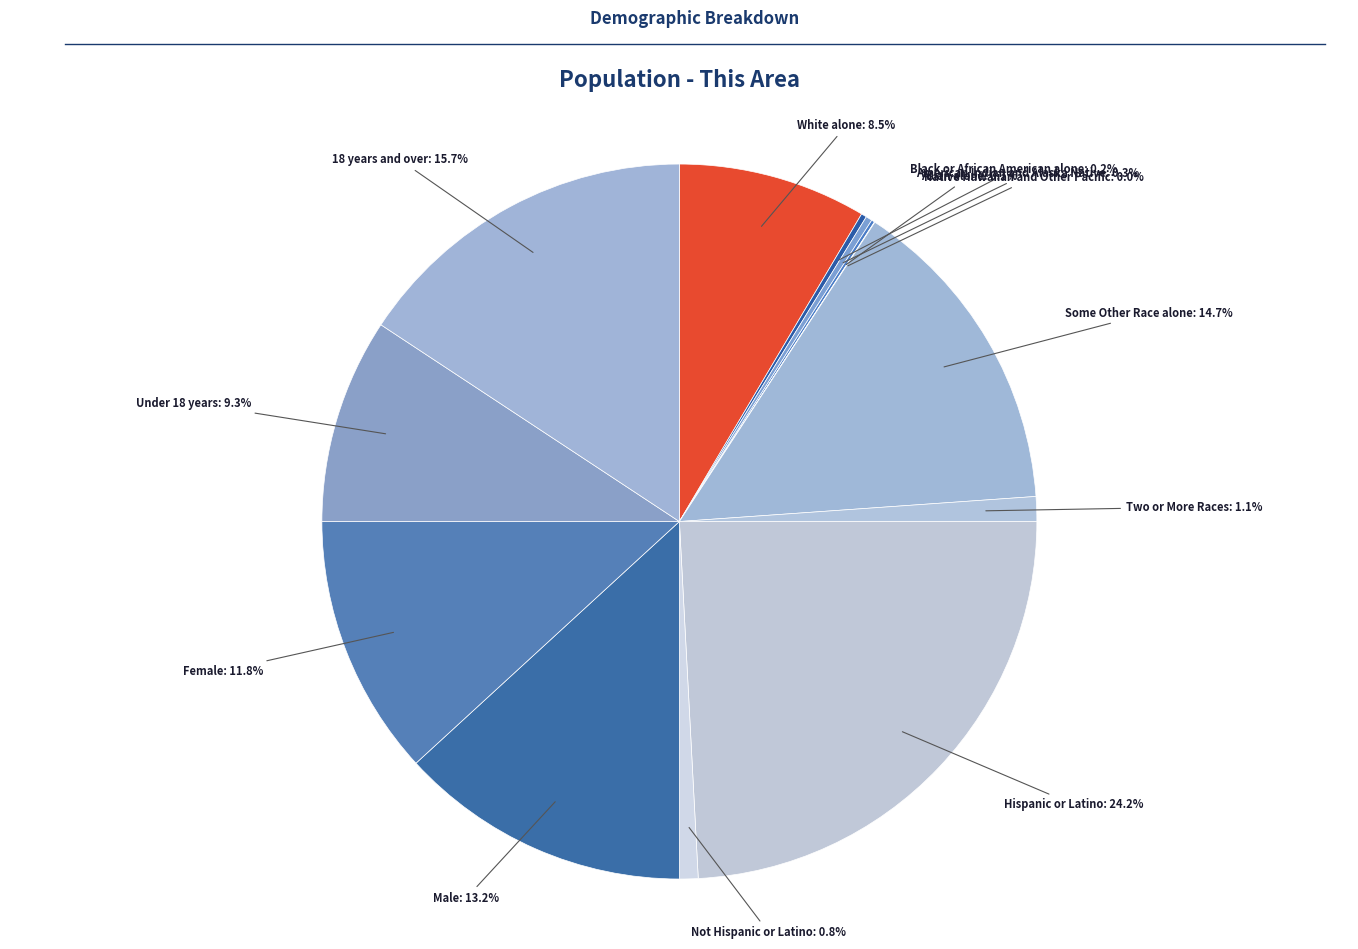

To the nearest percent, what portion does Not Hispanic or Latino represent?

1%